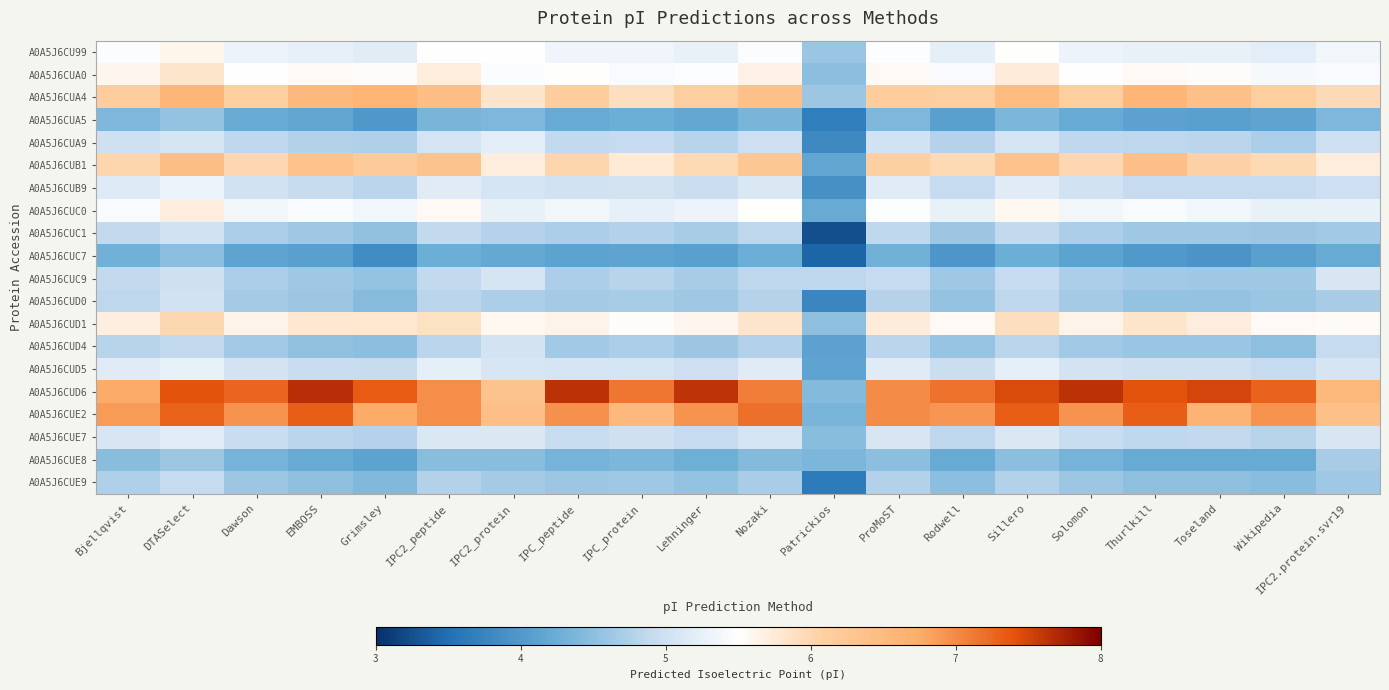

Between Bjellqvist and IPC2_protein, which series saw the biggest shift?

A0A5J6CUE2